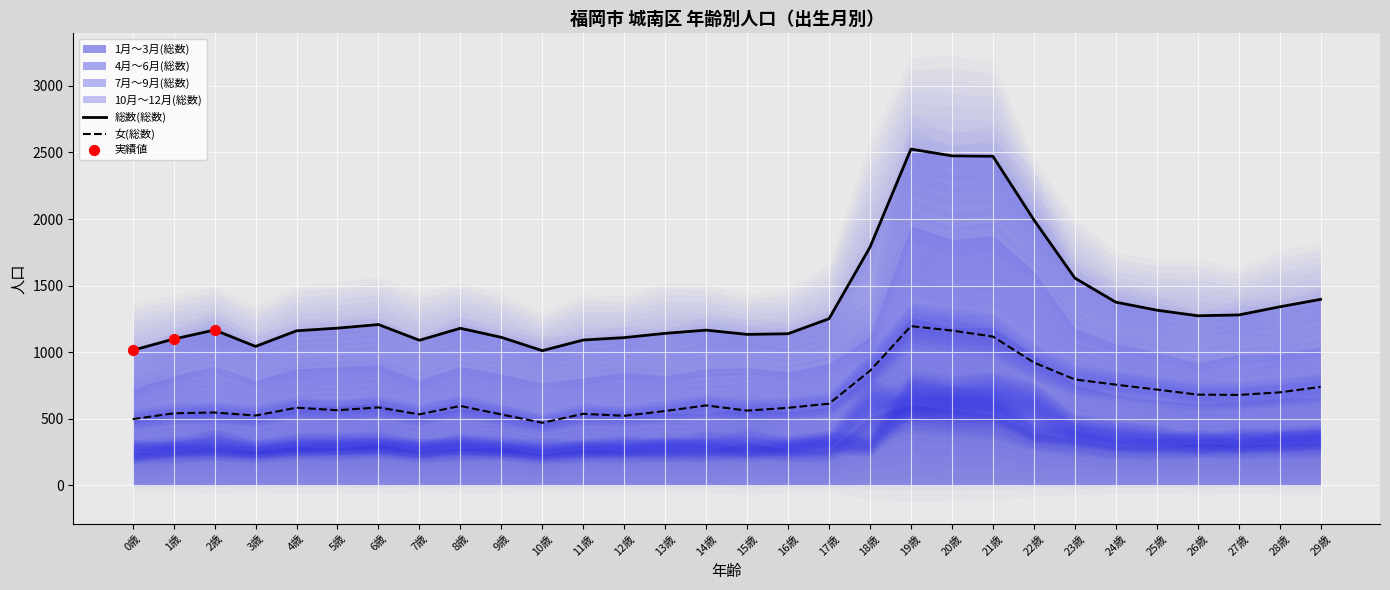

What are all the series names shown in the legend?

総数(総数), 1月～3月(総数), 4月～6月(総数), 7月～9月(総数), 10月～12月(総数), 女(総数)